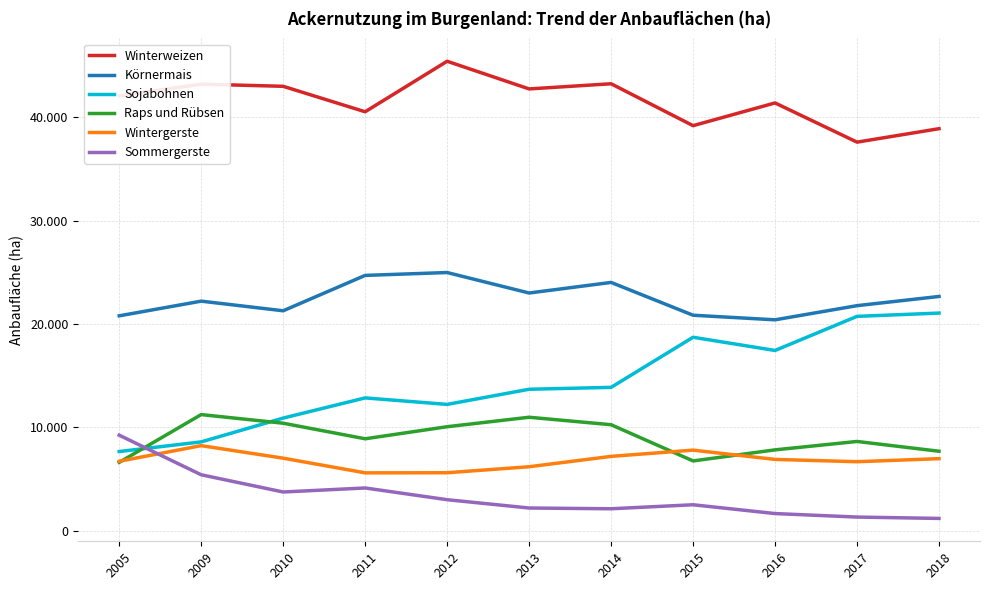

What is the difference between the maximum and second lowest values in the Raps und Rübsen series?

4486